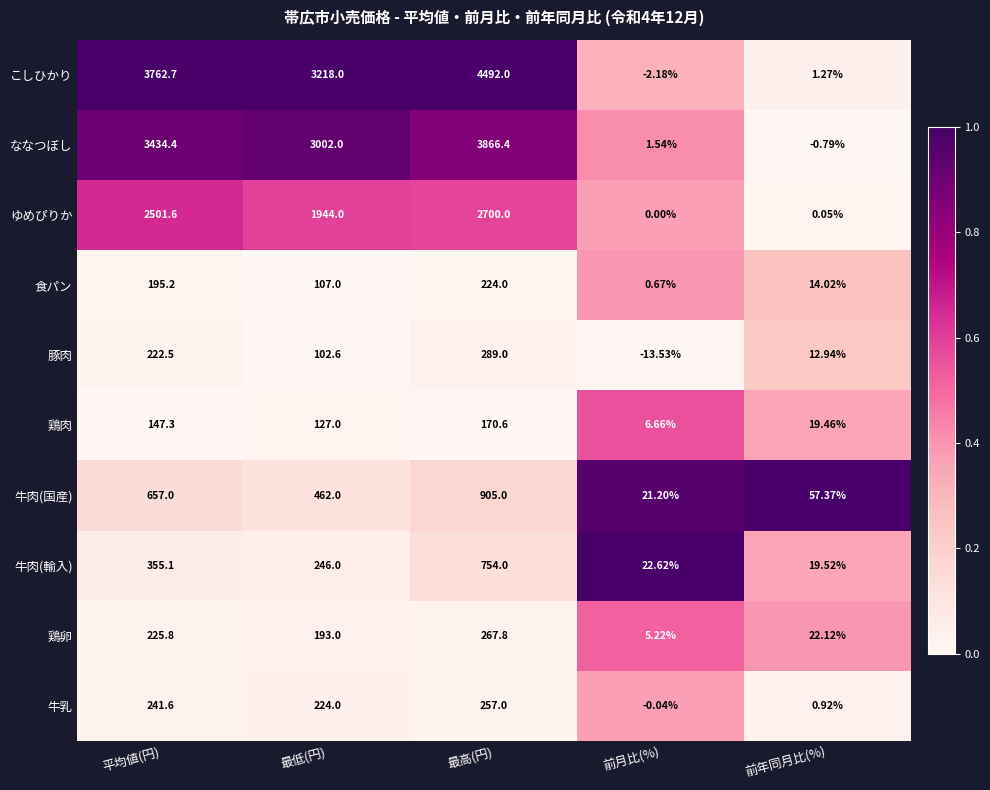

What is the difference between the highest and lowest values at 最高(円)?

4321.4